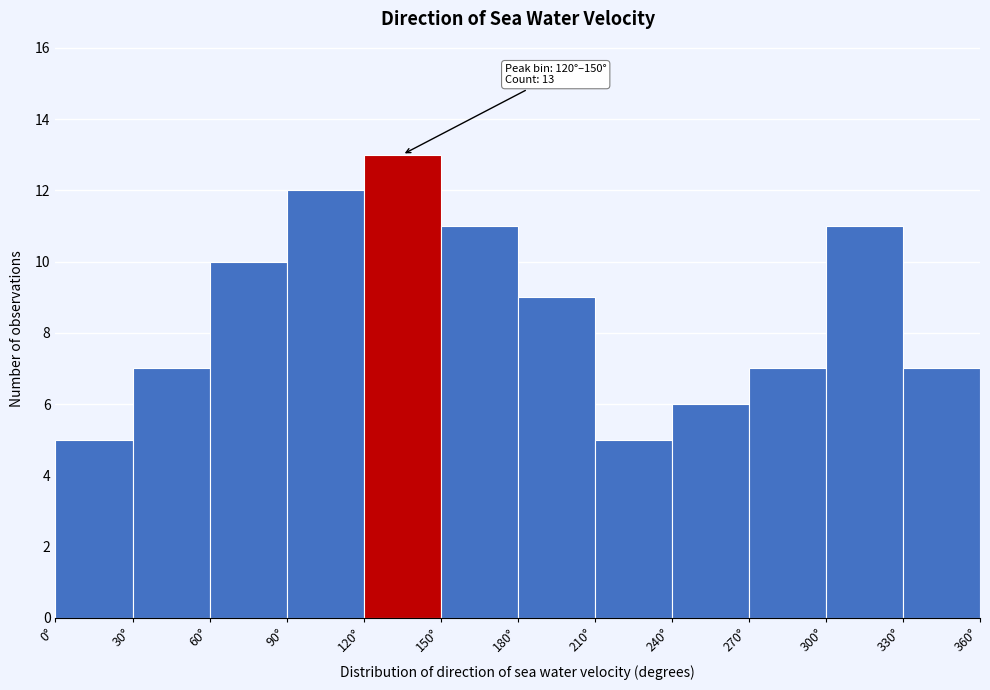

Over which range of the x-axis is the bar tallest?

120 to 150